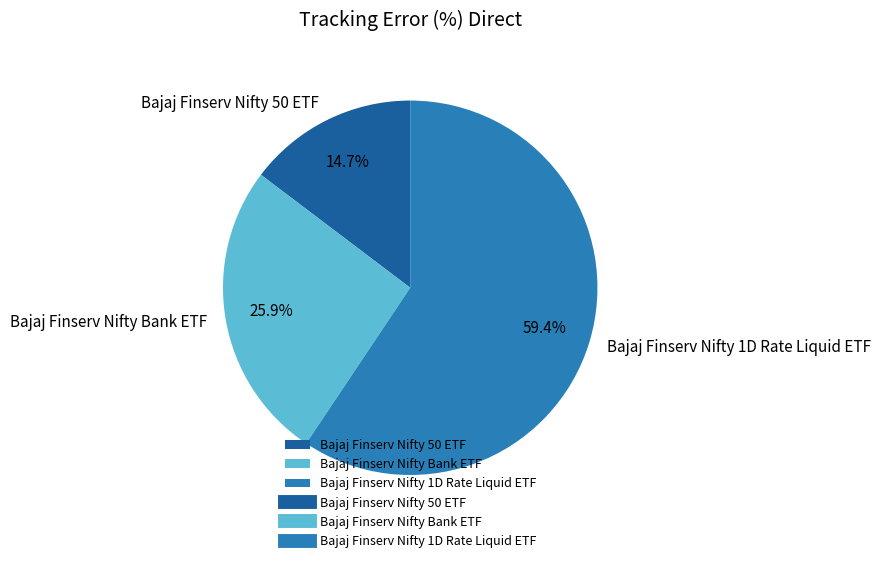

Between Bajaj Finserv Nifty Bank ETF and Bajaj Finserv Nifty 1D Rate Liquid ETF, which is larger?

Bajaj Finserv Nifty 1D Rate Liquid ETF